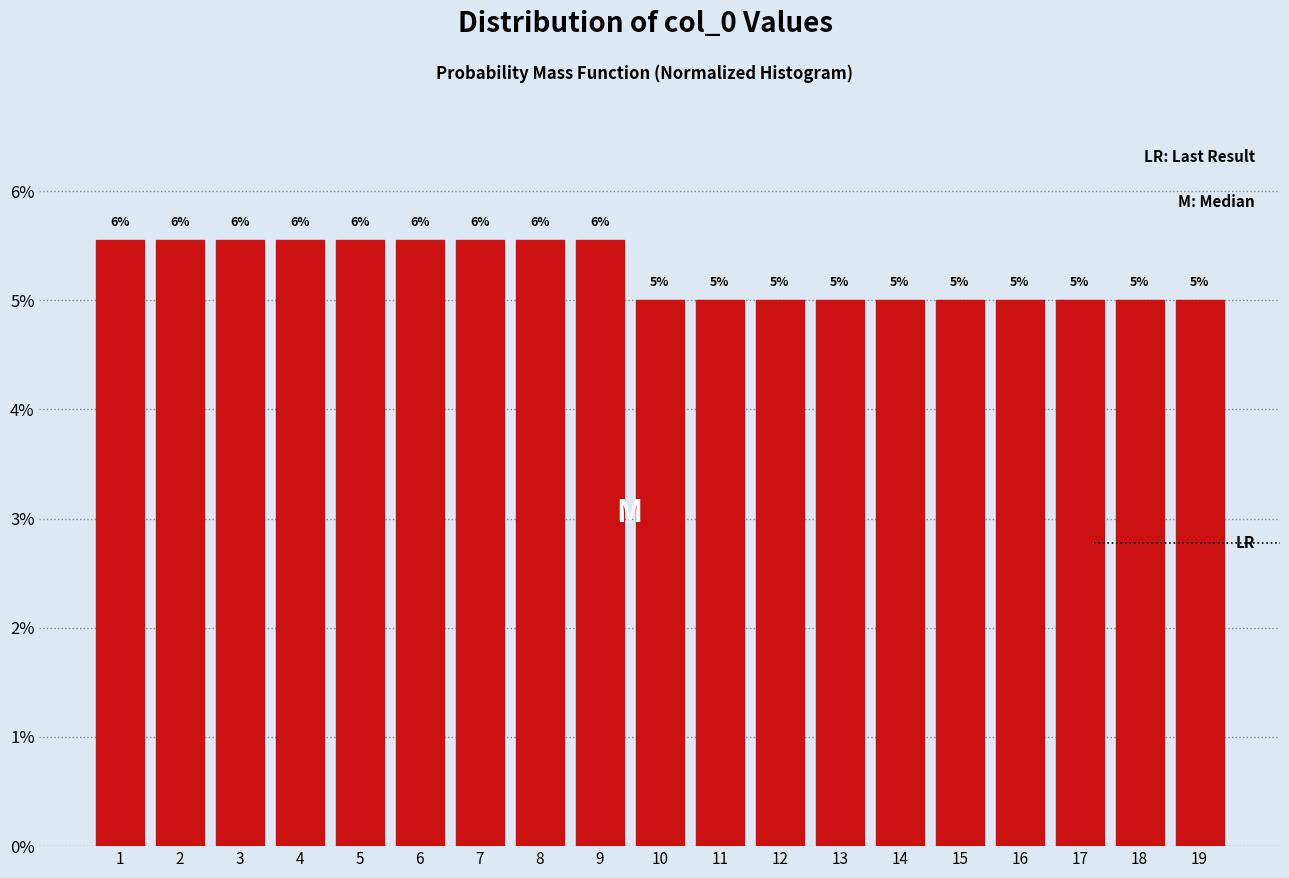

Are the bars horizontal?

No